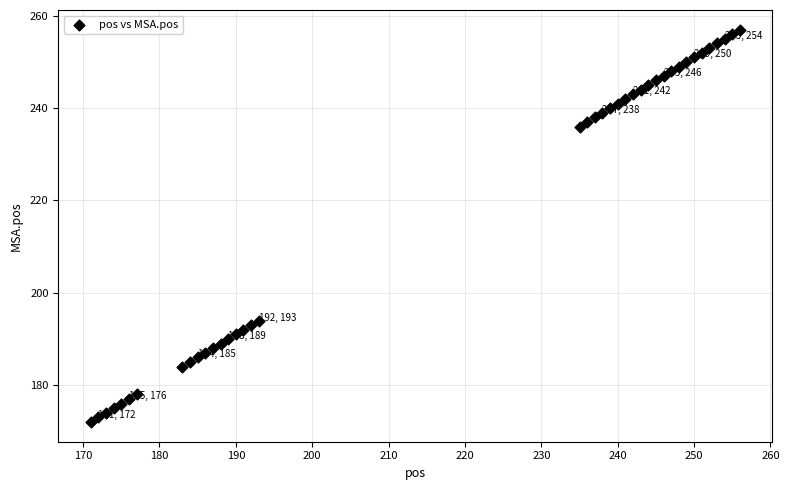

What is the range of Y values (max minus min)?

85